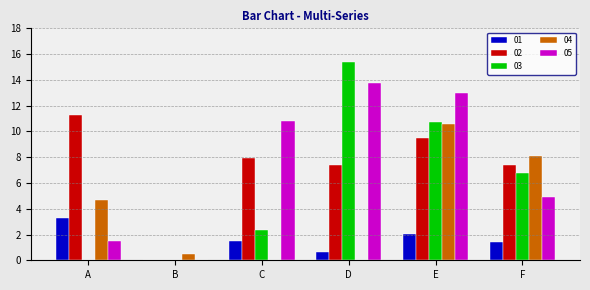

At which category is the sum across all series the highest?

E